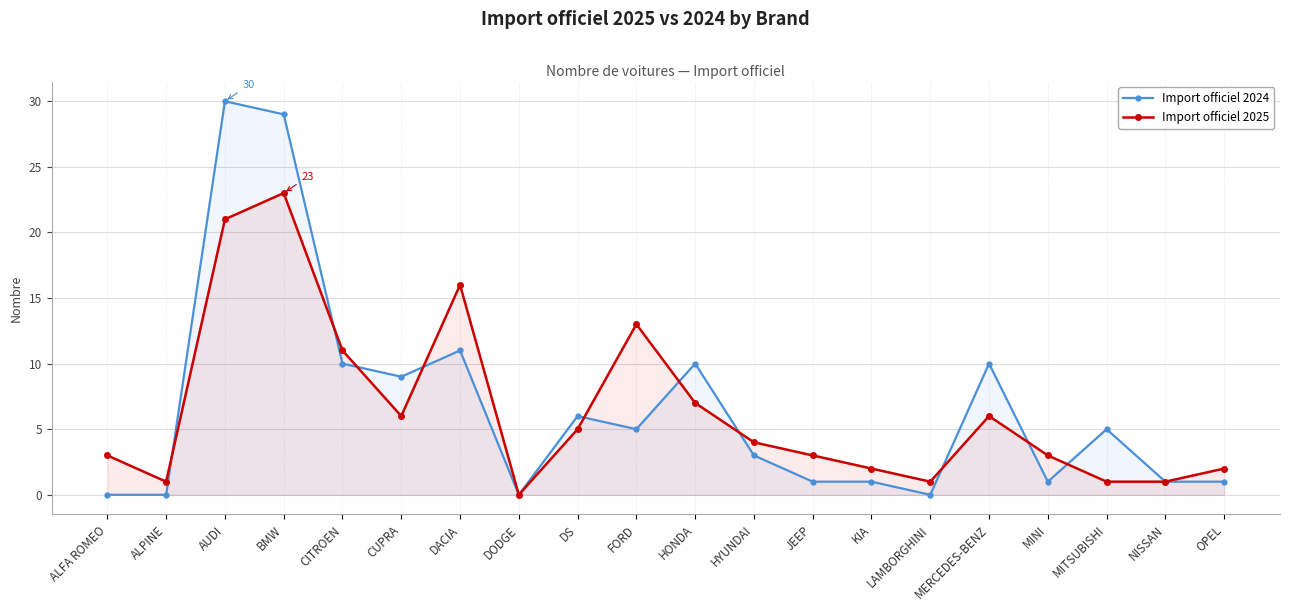

What is the sum of the Import officiel 2024 values at LAMBORGHINI and KIA?

1